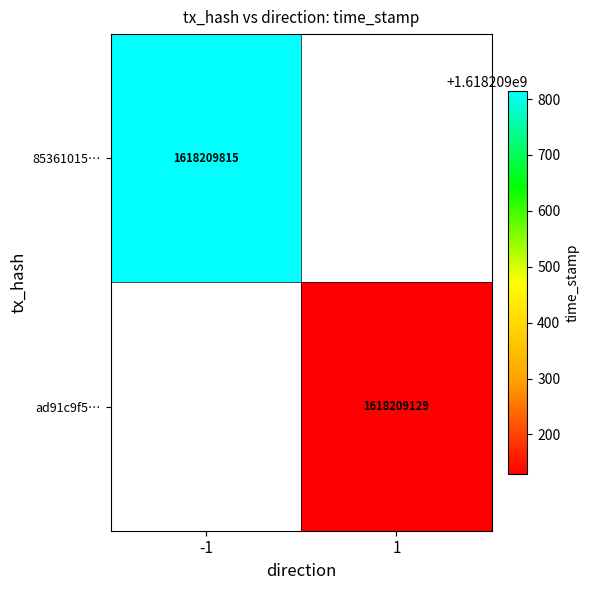

Reading left to right, list all the values displayed in this chart.

85361015896393510c7a427419ed277b9a1c7fe: -1	1618209815
ad91c9f54e21ea26e3eaefda2e182f4b2f4efe3: 1	1618209129